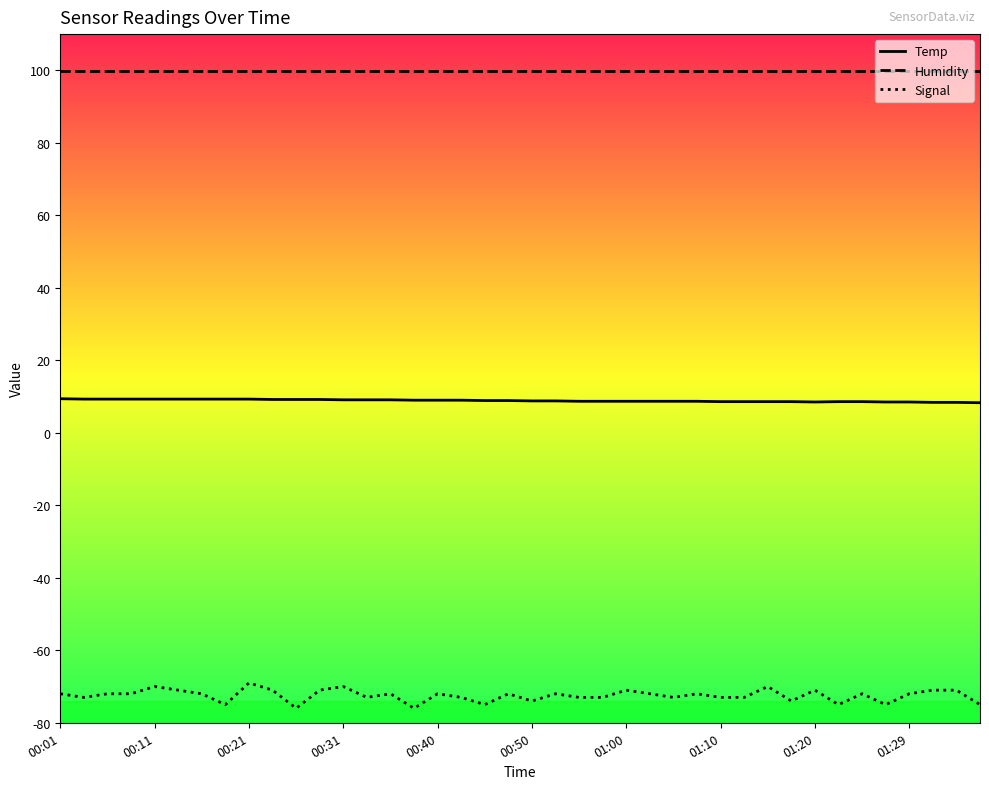

Which series has the largest range (max minus min)?

Signal